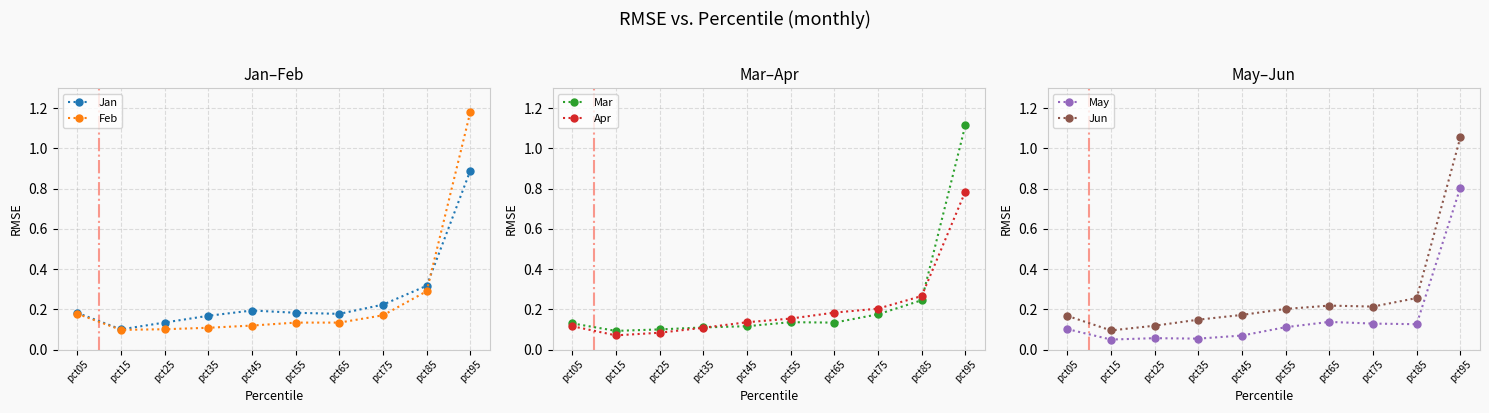

List the series in order of their peak value, lowest first.

Apr, May, Jan, Jun, Mar, Feb